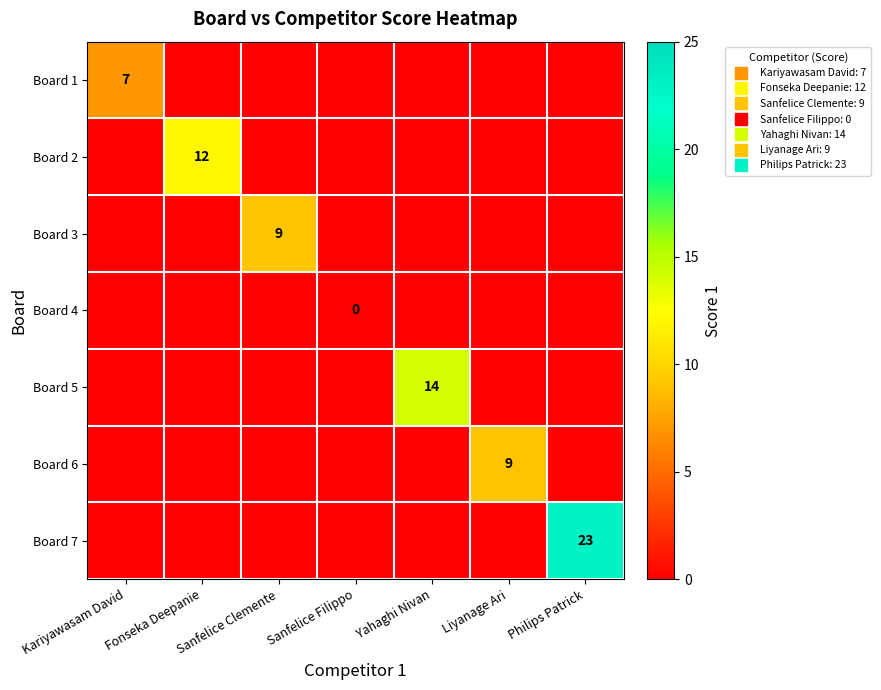

Is the value of Board 3 at Yahaghi Nivan greater than the value of Board 1 at Sanfelice Filippo?

No